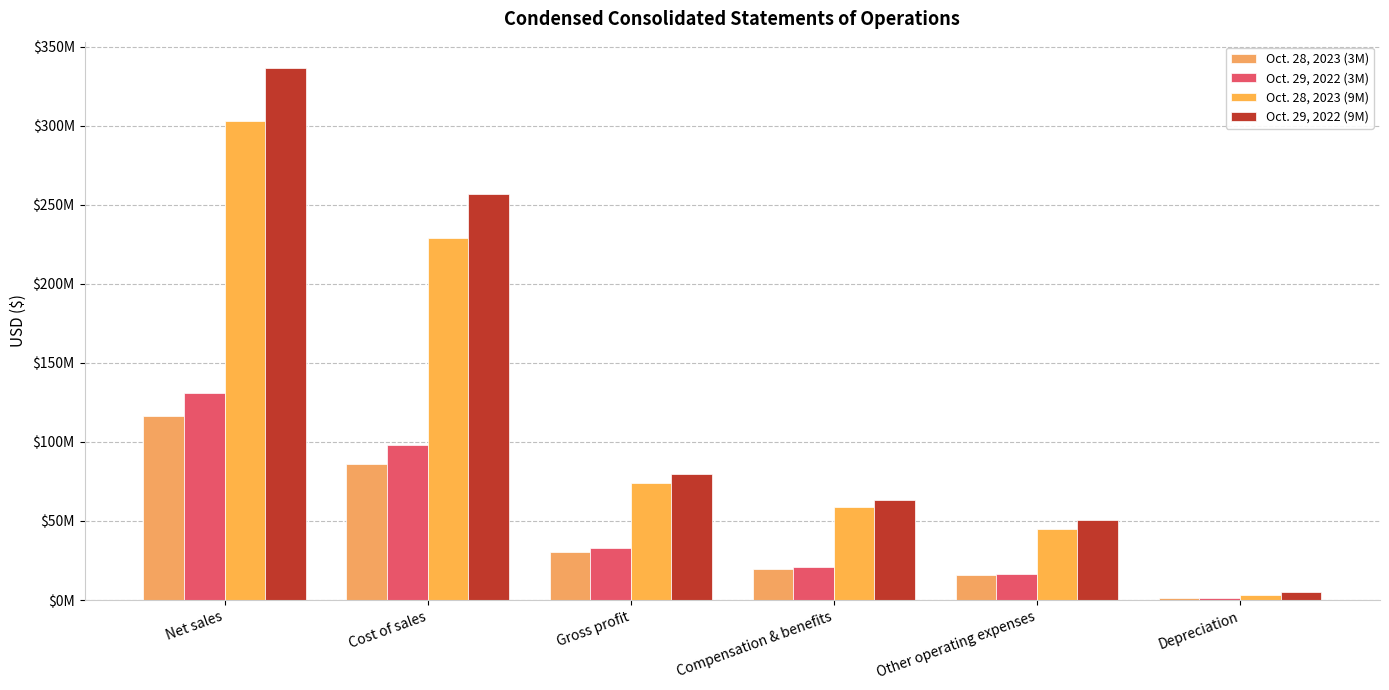

Does the chart contain stacked bars?

No